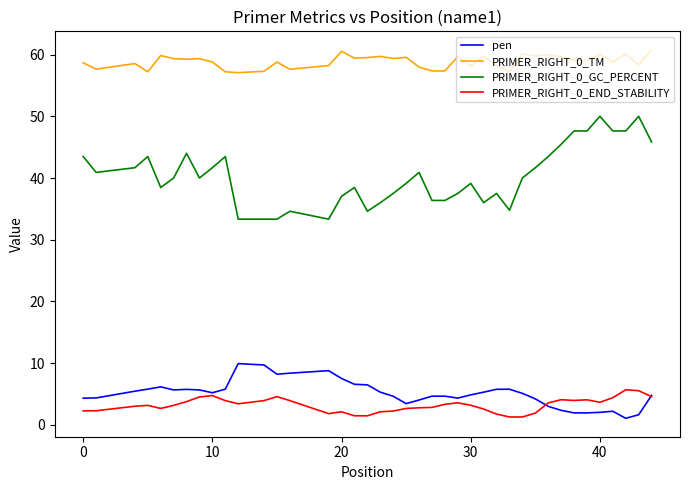

Which series has the widest spread of values?

PRIMER_RIGHT_0_GC_PERCENT